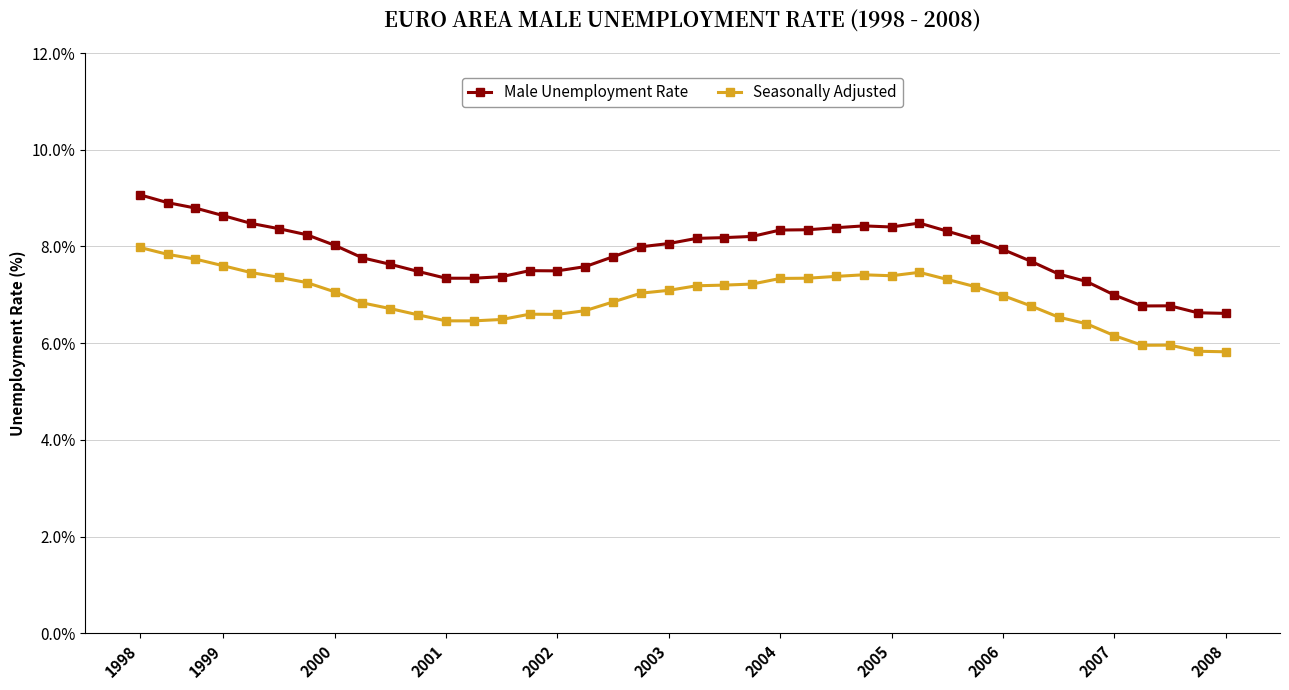

What is the greatest value displayed?

9.1